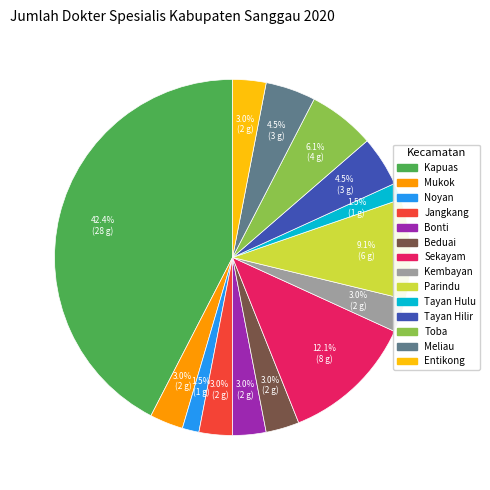

Is there a majority slice in this chart?

No